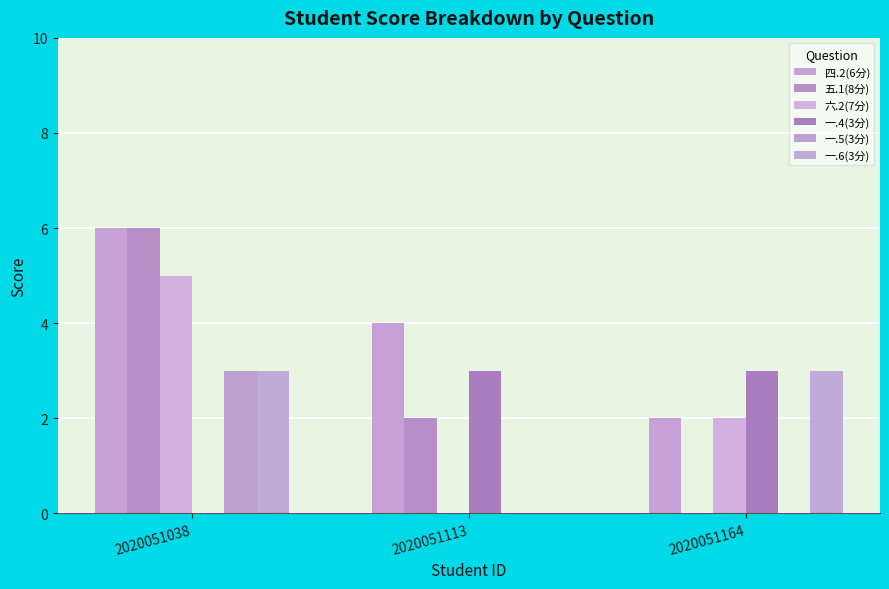

List the labels in order of 一.4(3分) value, largest first.

2020051113, 2020051164, 2020051038